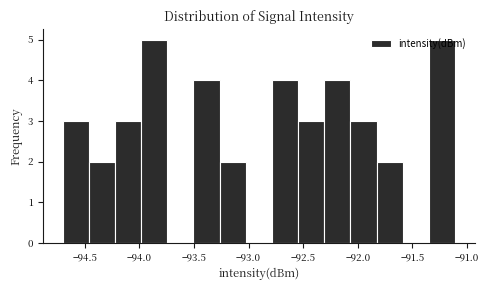

What is the height of the bar covering -94.00 to -93.75 on the x-axis? Neither the bar edges nor the heights are printed on the chart, so give them approximately, as read against the axes.

5